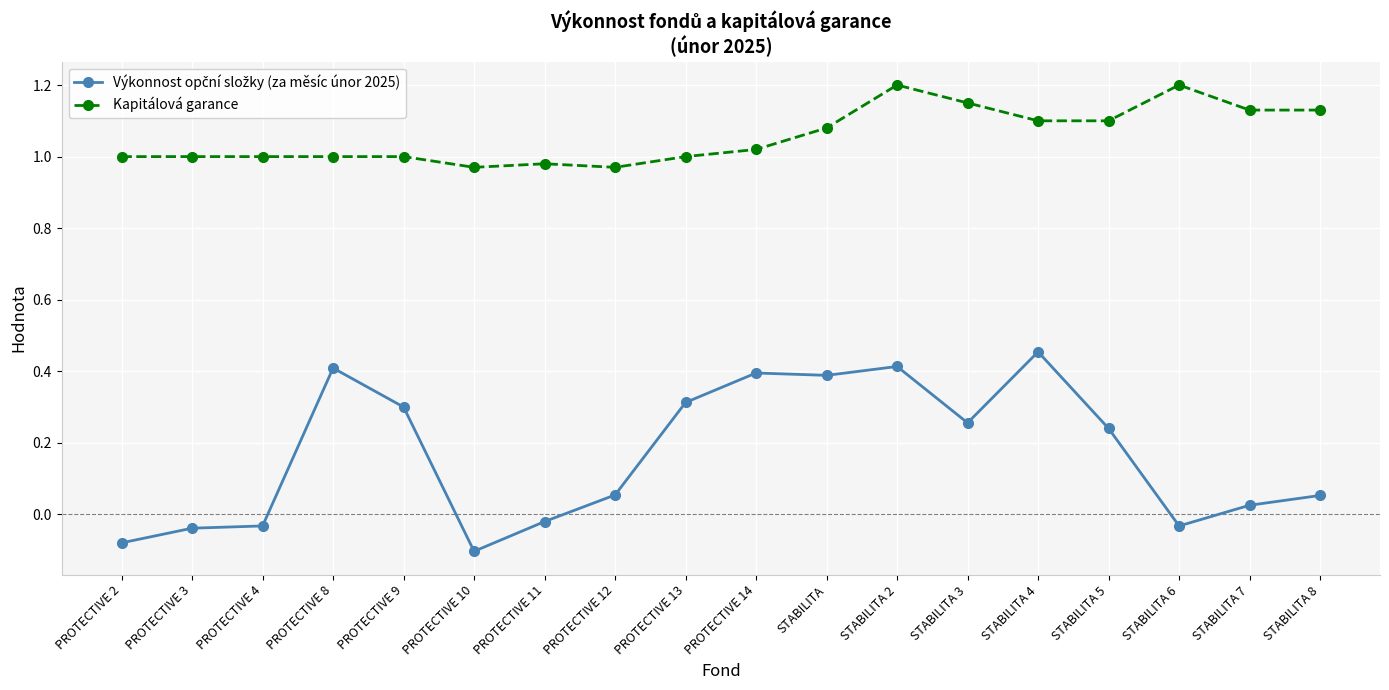

Is it true that Kapitálová garance equals 1.6 at PROTECTIVE 8?

False